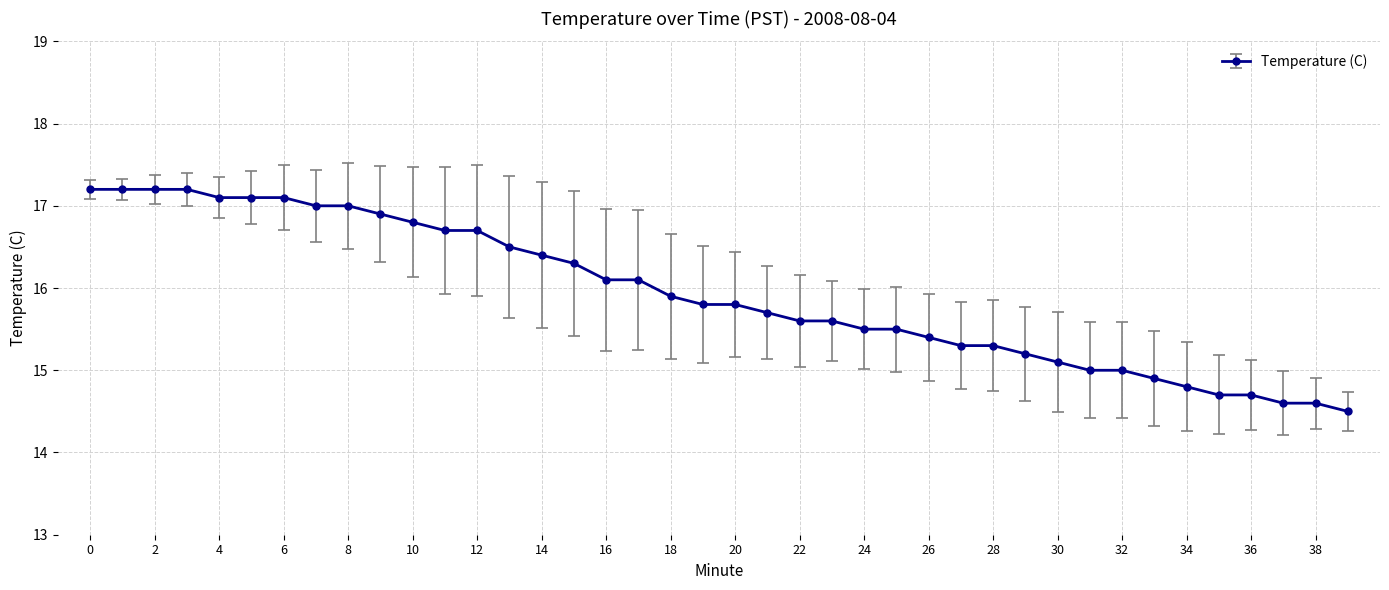

What is the average value?

15.9